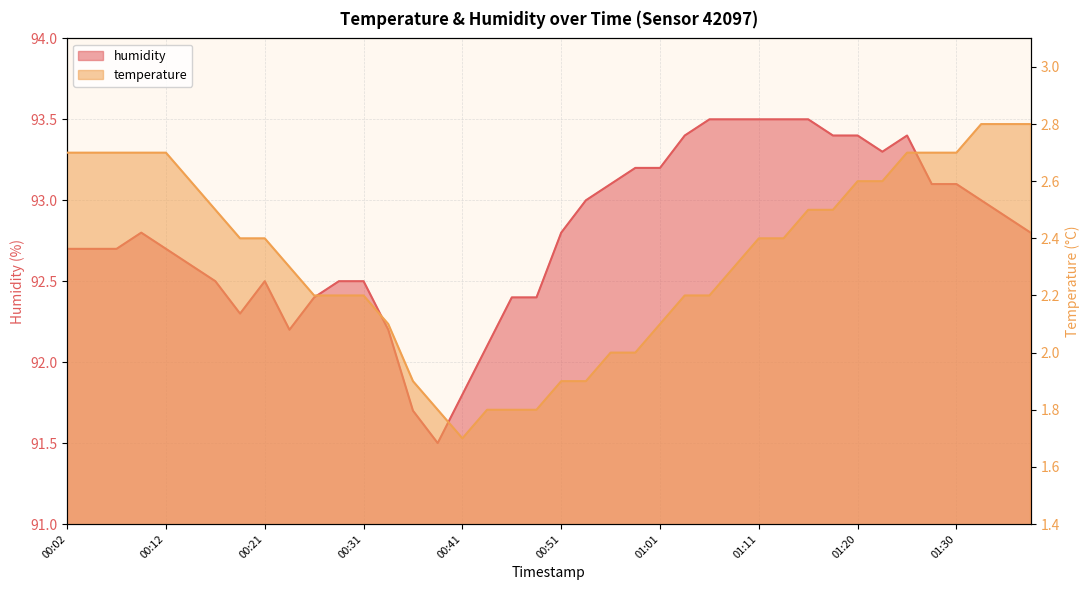

At how many categories does at least one series exceed 19?

40